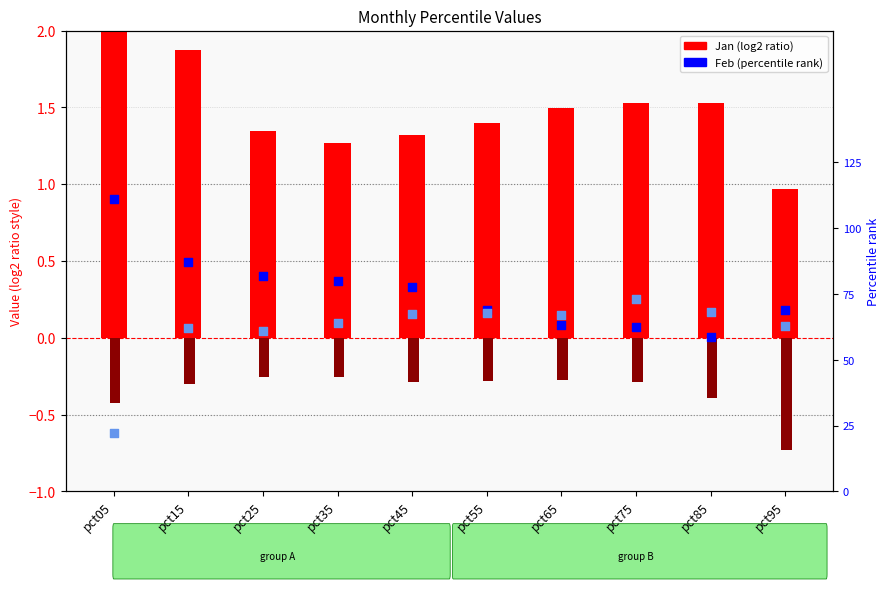

Which series has the widest spread of Y values?

Jan (log2 ratio)